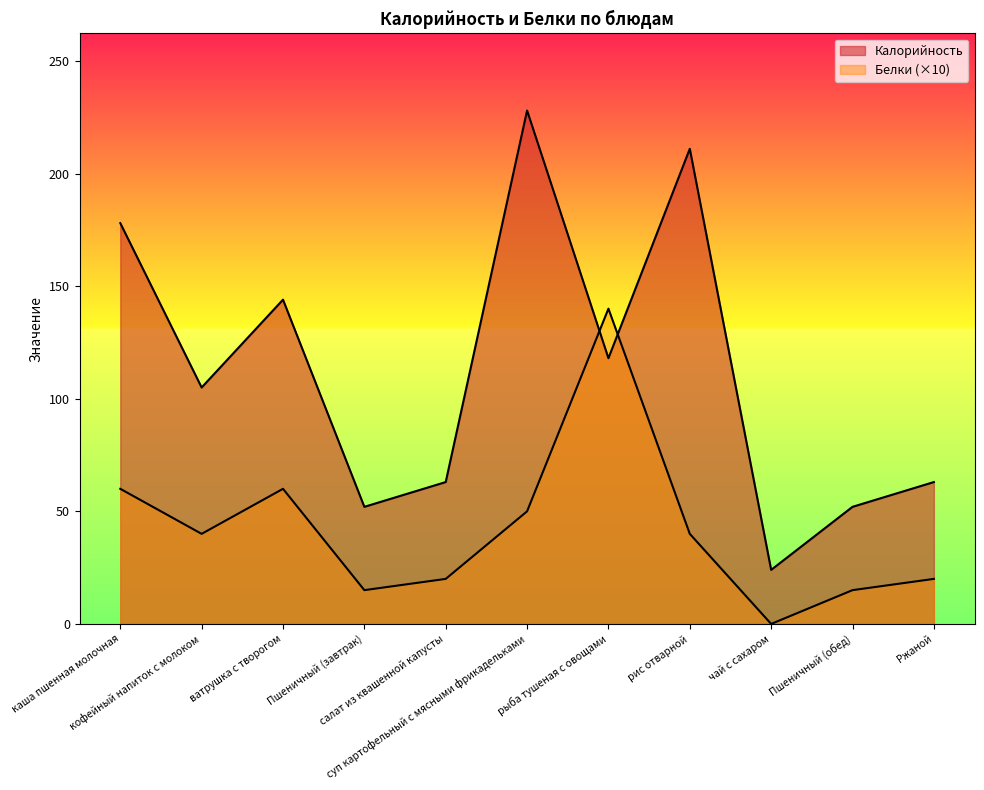

True or false: Калорийность has a value of 144 at ватрушка с творогом.

True